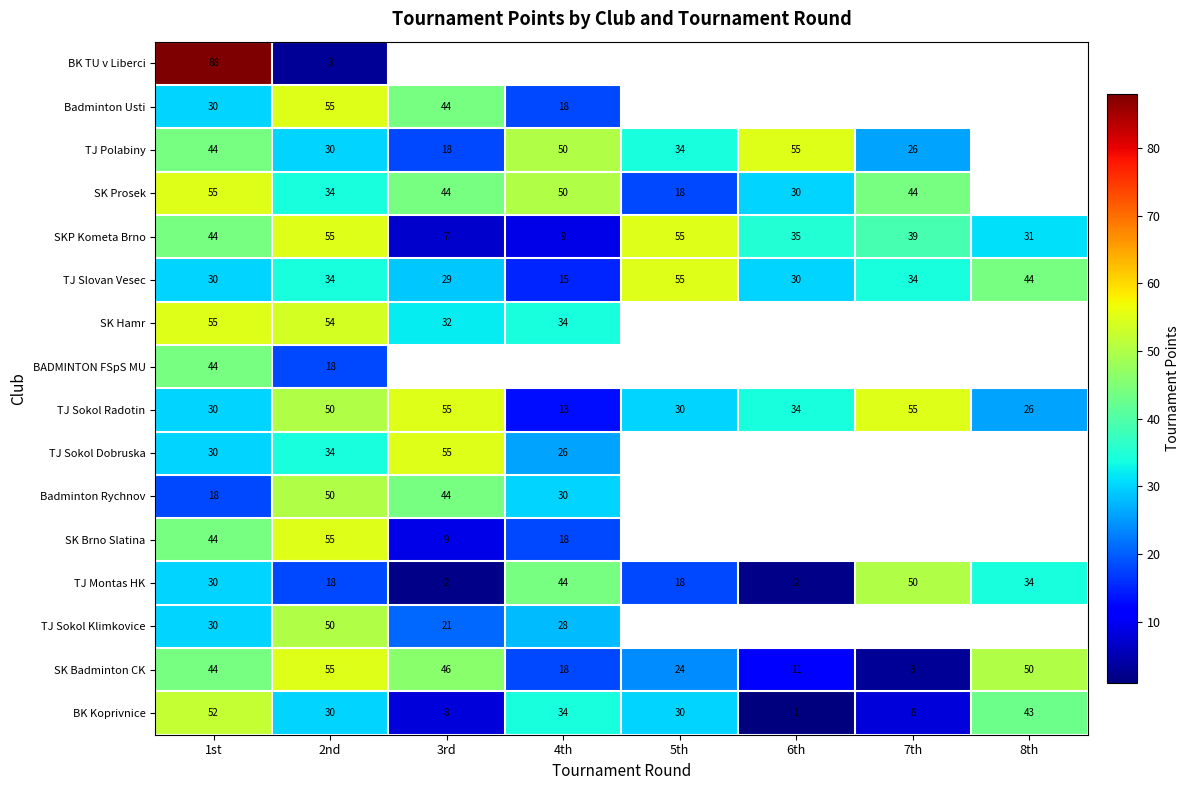

The value of TJ Montas HK at 3rd is 3. True or false?

False